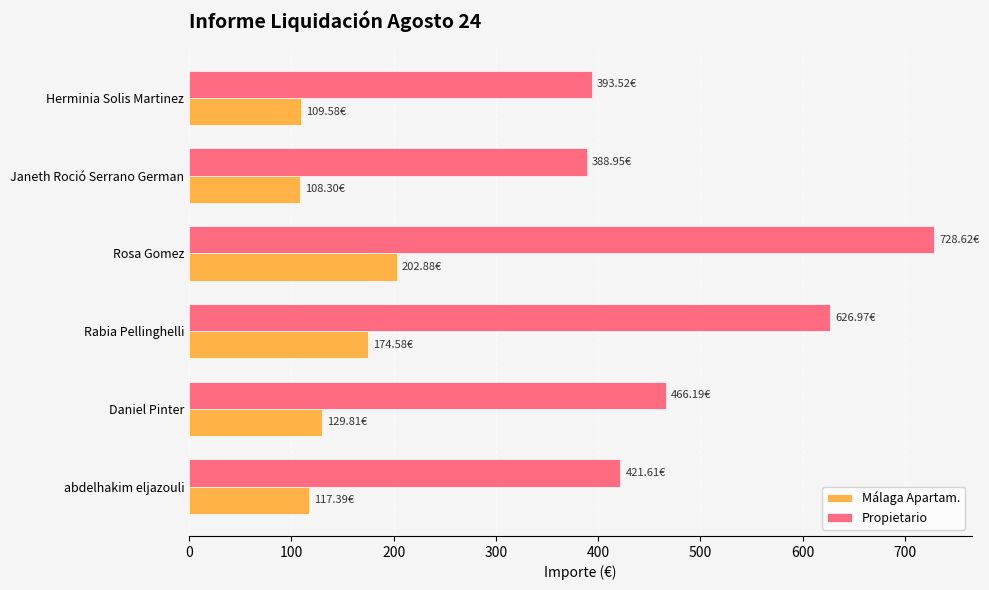

At how many categories does at least one series exceed 146?

6